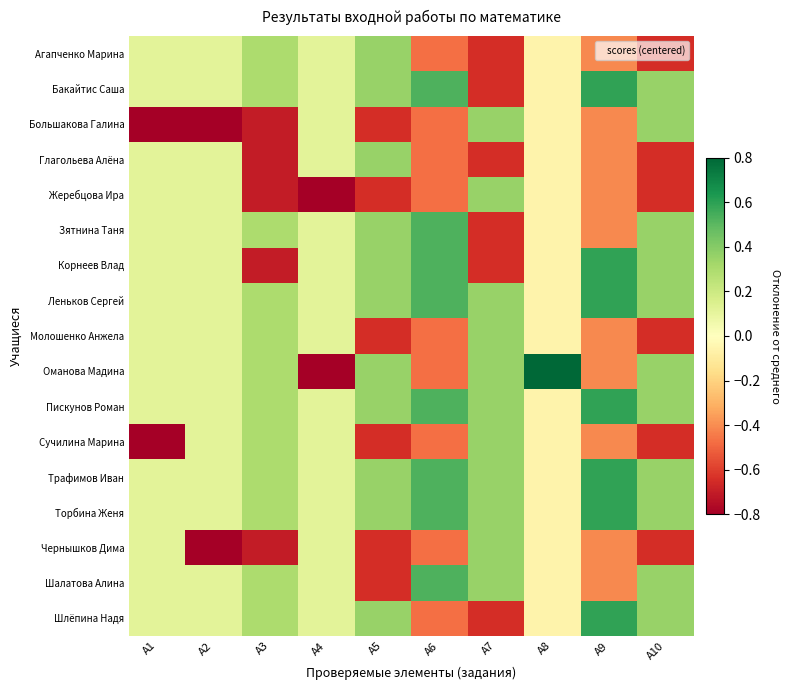

At which category is the sum across all series the highest?

А1